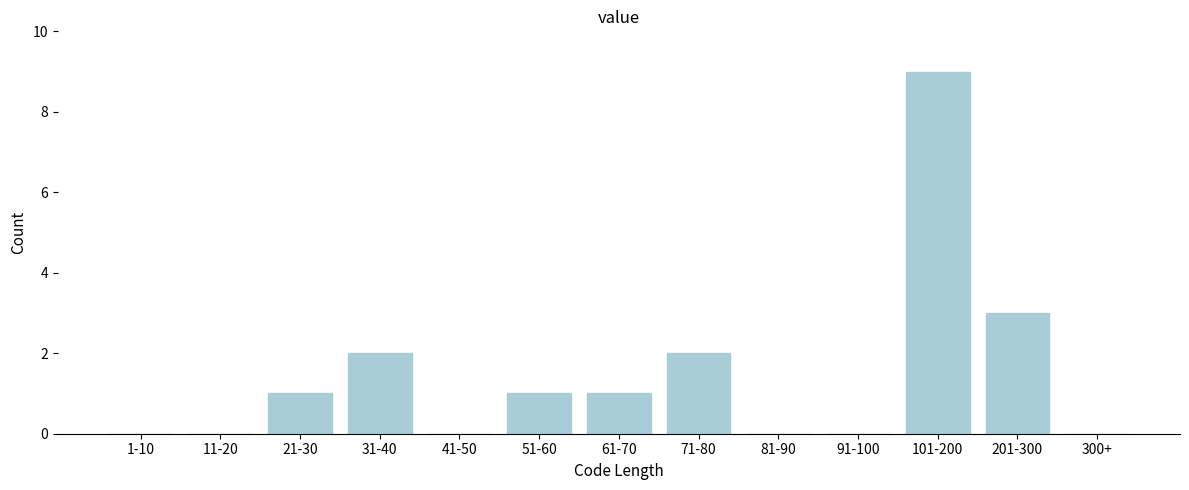

Reading right to left, transcribe all the data shown in this chart.

300+=0	201-300=3	101-200=9	91-100=0	81-90=0	71-80=2	61-70=1	51-60=1	41-50=0	31-40=2	21-30=1	11-20=0	1-10=0